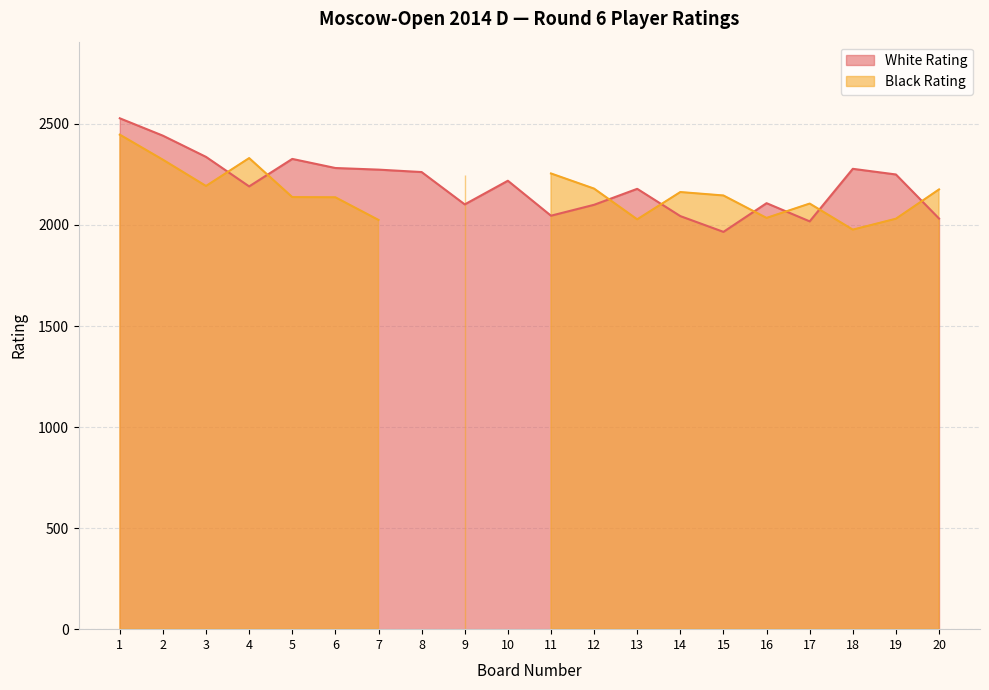

True or false: the data shows 2528 at 1.

True